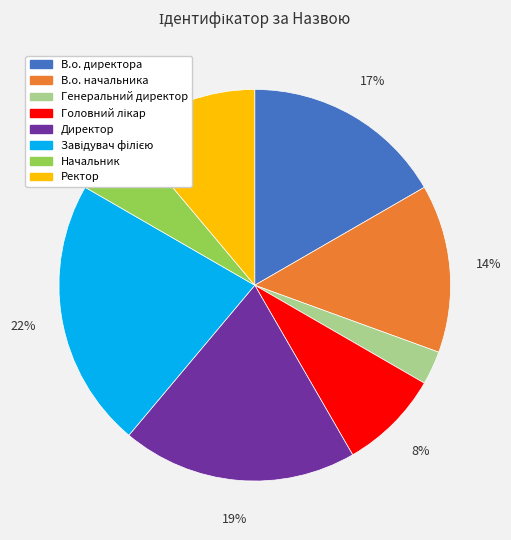

What percentage is the Ректор slice, to the nearest percent?

11%